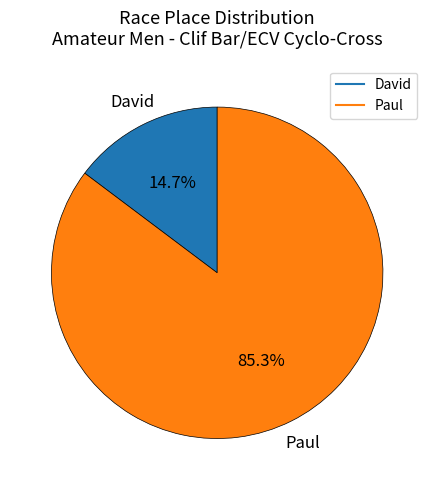

Does David represent more than half of the total?

No